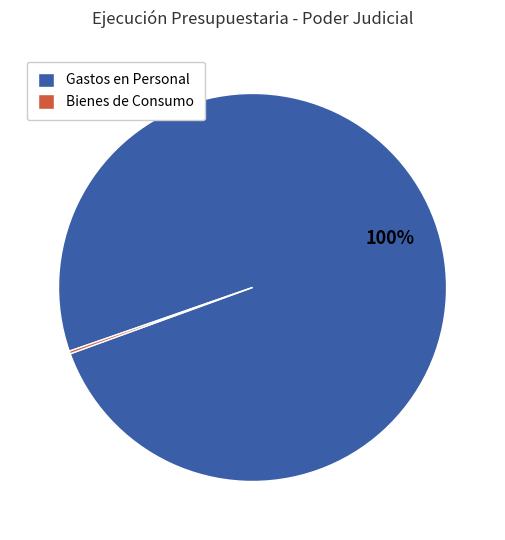

To the nearest percent, what is the average slice percentage?

50%